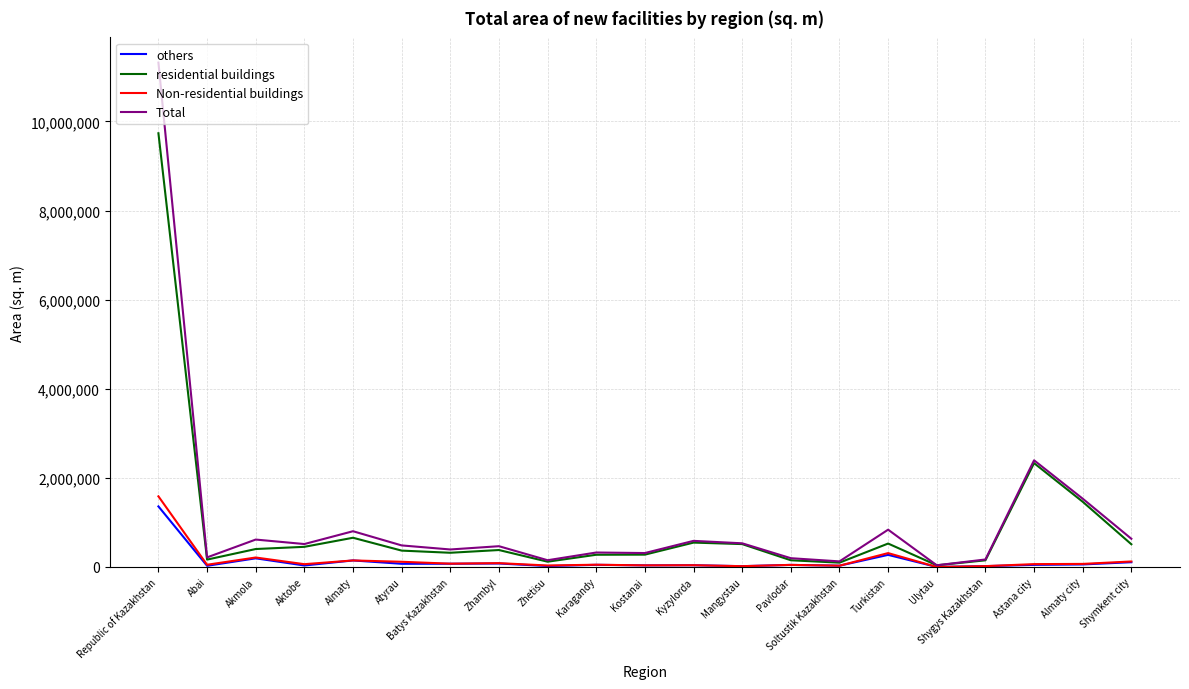

The value of Non-residential buildings at Turkistan is 311377. True or false?

True